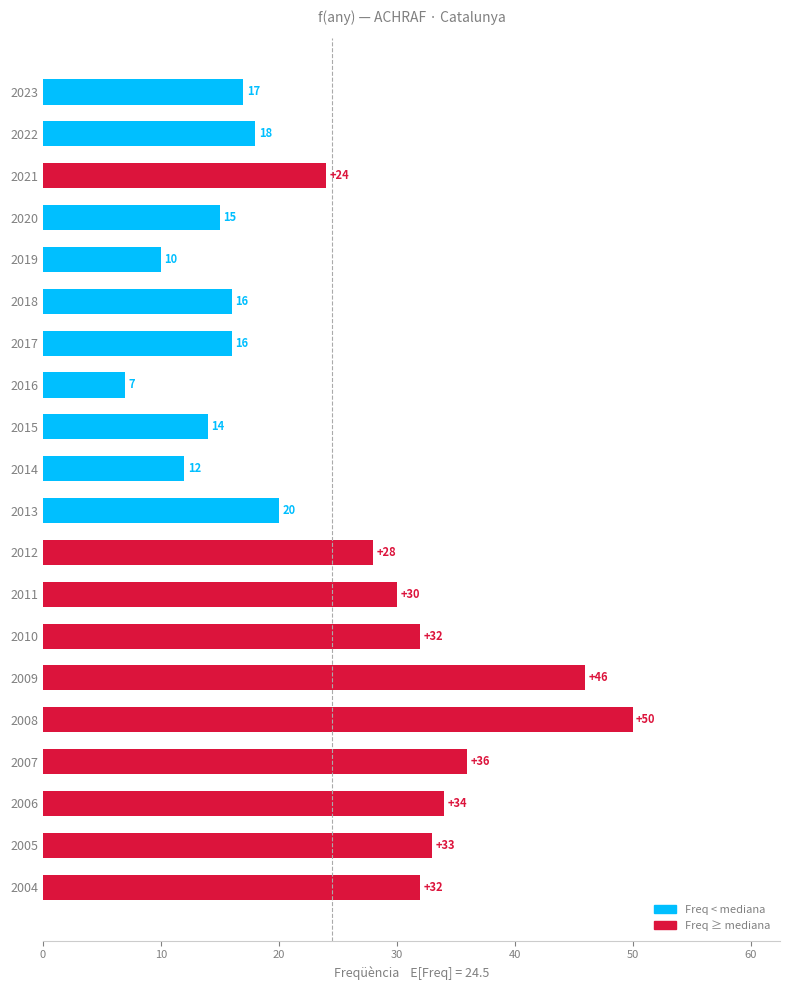

Are the bars horizontal?

Yes